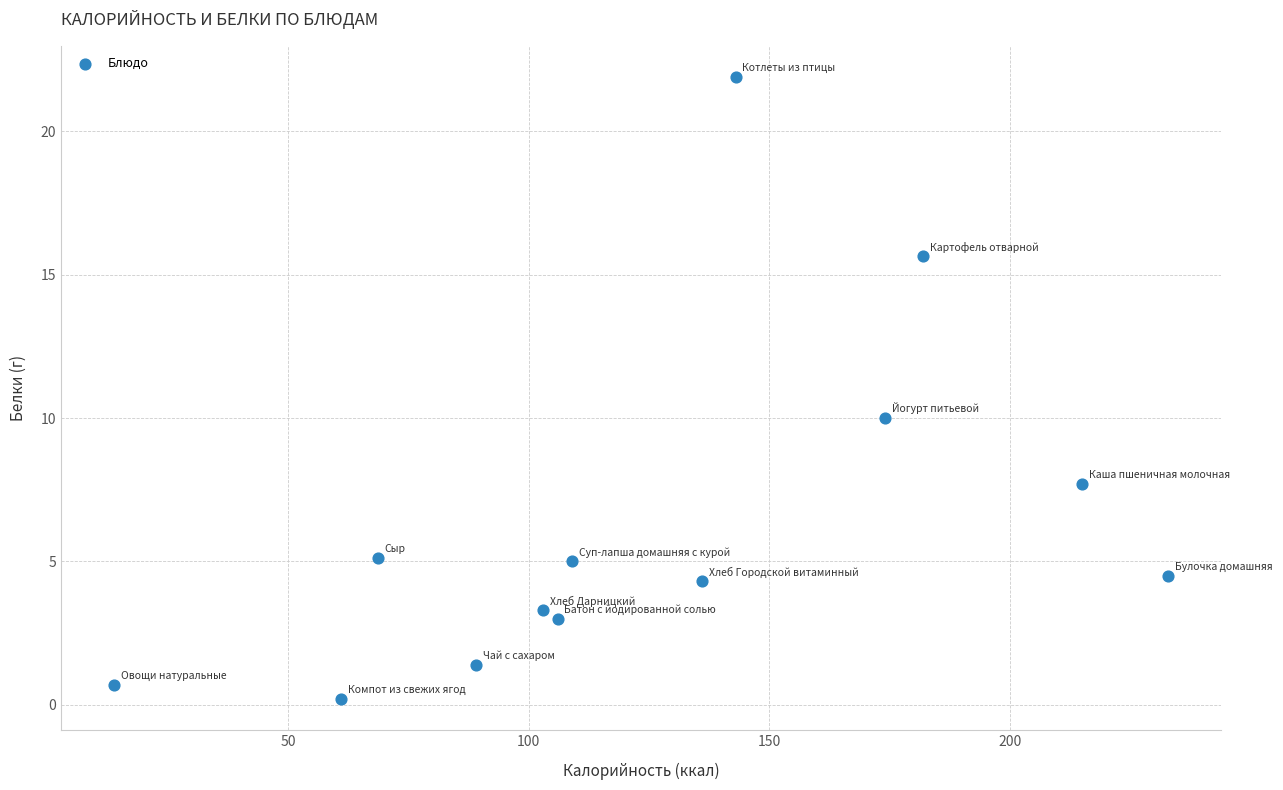

What Y value in the scatter plot is closest to 11?

10.0